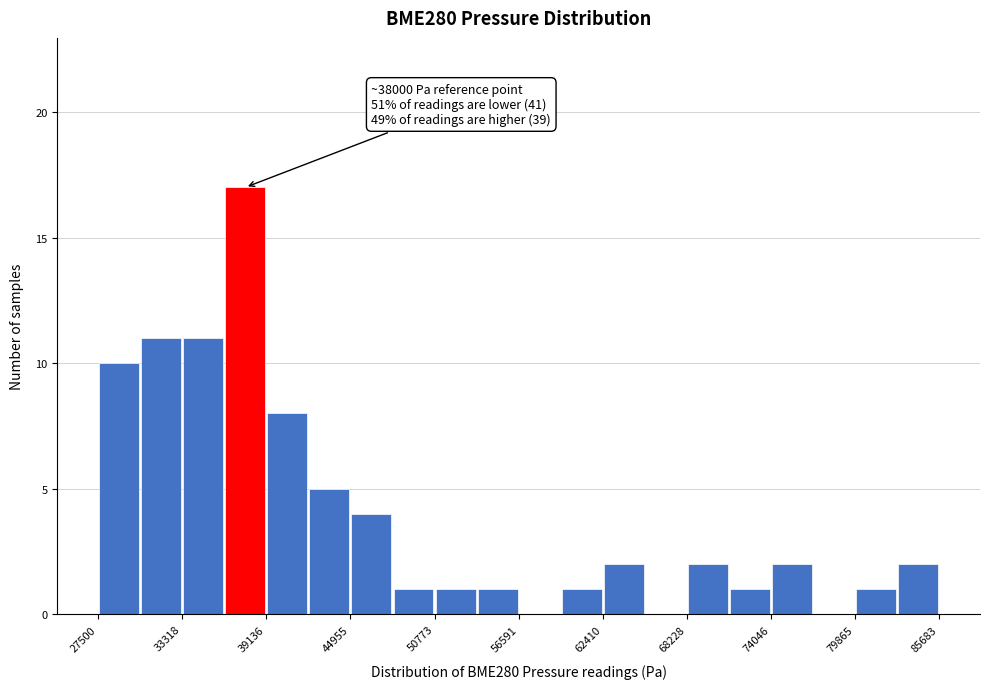

Around what value on the x-axis is the tallest bar? Give the approximate position of its centre, as read against the axis.

38000